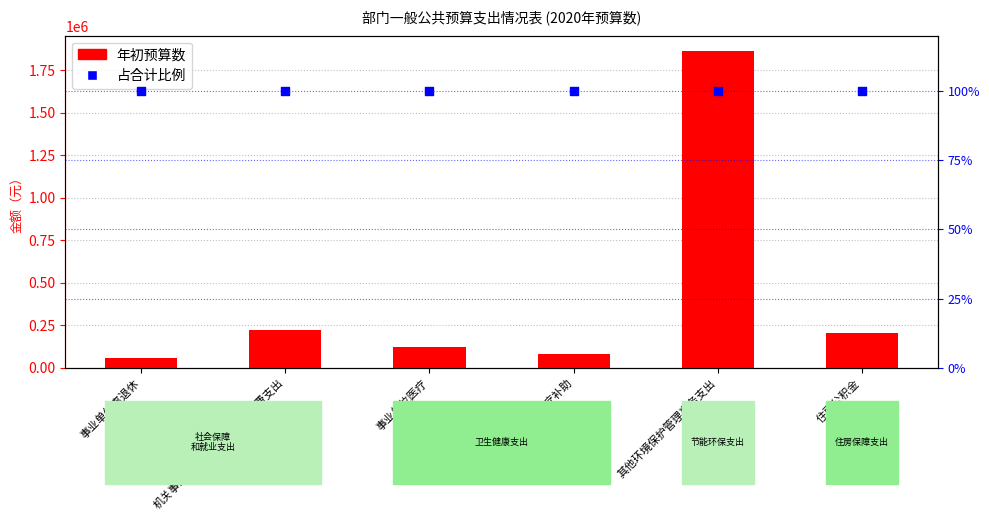

Which series reaches the maximum Y coordinate?

年初预算数